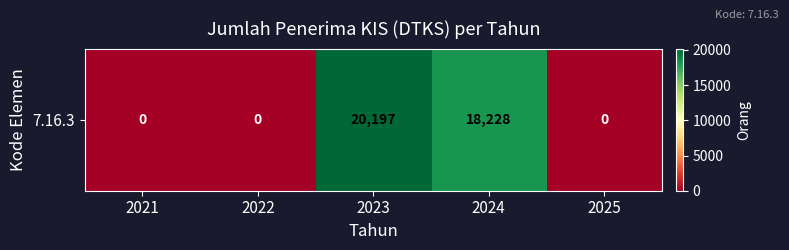

The value at 2022 is -10229. True or false?

False